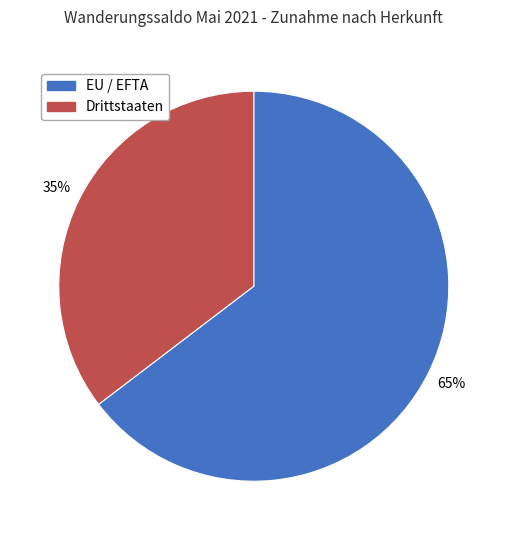

Combined, do Drittstaaten and EU / EFTA account for over 50%?

Yes